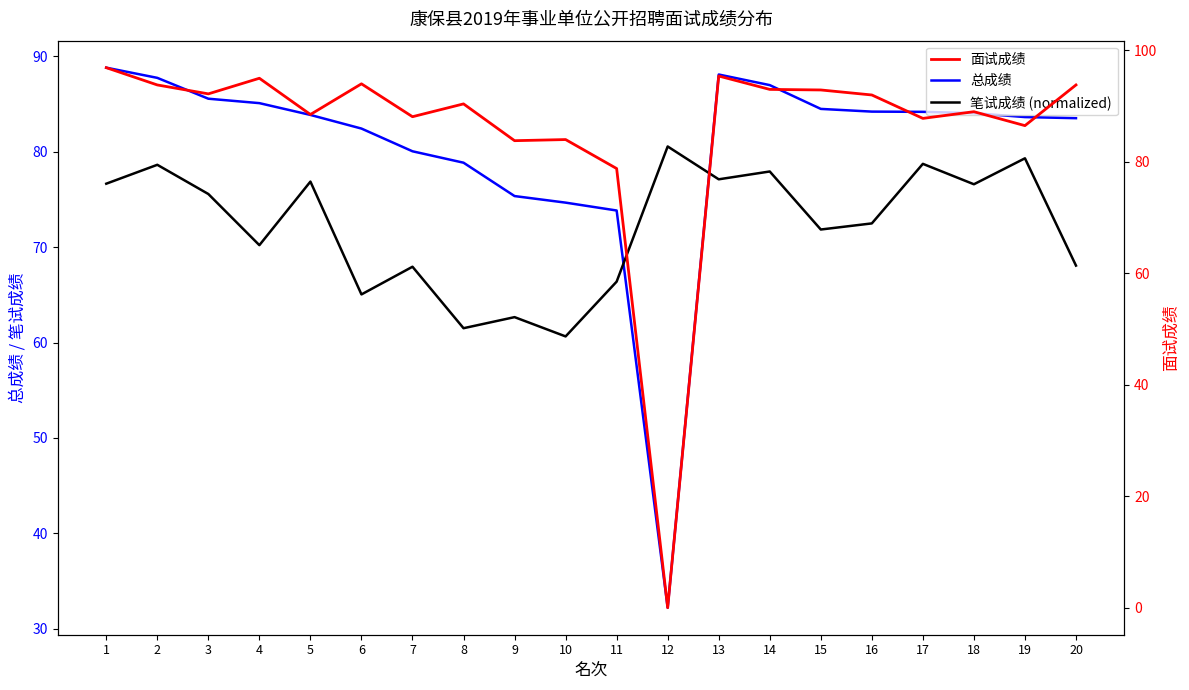

Reading left to right, what are all the values shown in this chart?

总成绩: 88.8	87.7	85.5	85.1	83.8	82.4	80.0	78.8	75.3	74.7	73.8	32.2	88.1	87.0	84.5	84.2	84.2	84.0	83.6	83.5
笔试成绩 (normalized): 76.6	78.6	75.6	70.2	76.9	65.0	67.9	61.5	62.7	60.6	66.4	80.5	77.1	77.9	71.8	72.5	78.7	76.6	79.3	68.1
面试成绩: 96.9	93.8	92.2	95.0	88.5	94.0	88.1	90.4	83.8	84.0	78.8	0.0	95.4	93.0	92.9	92.0	87.8	89.0	86.5	93.8